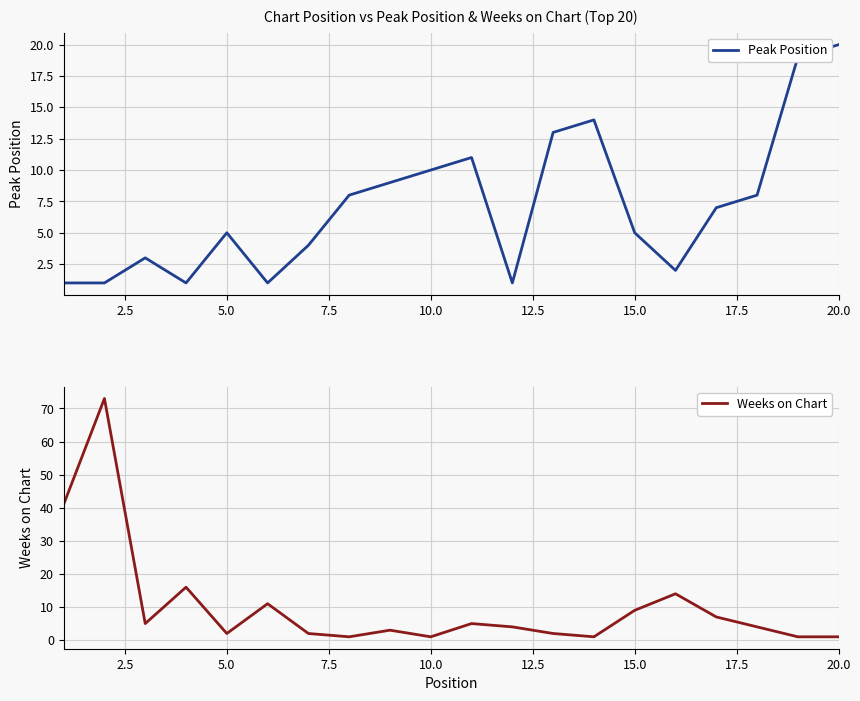

At which label does Peak Position reach its peak?

20.0